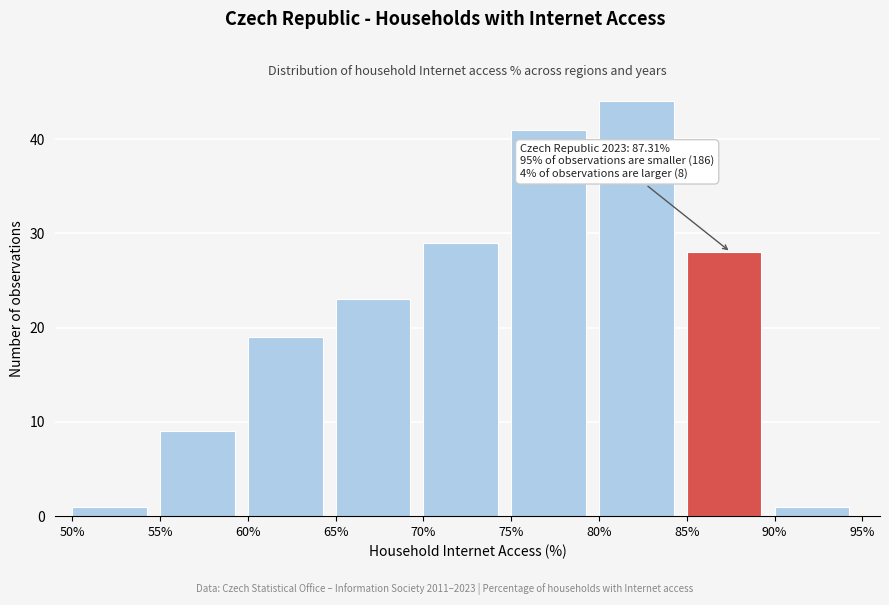

Which range on the x-axis has the tallest bar?

80% to 85%